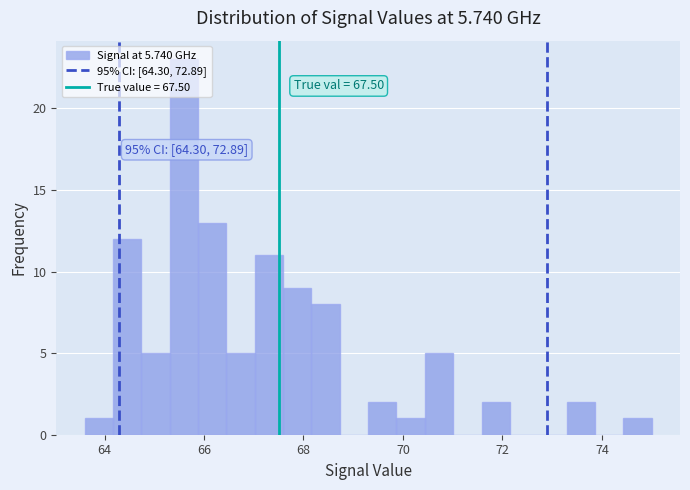

Around what value on the x-axis is the tallest bar? Give the approximate position of its centre, as read against the axis.

65.6